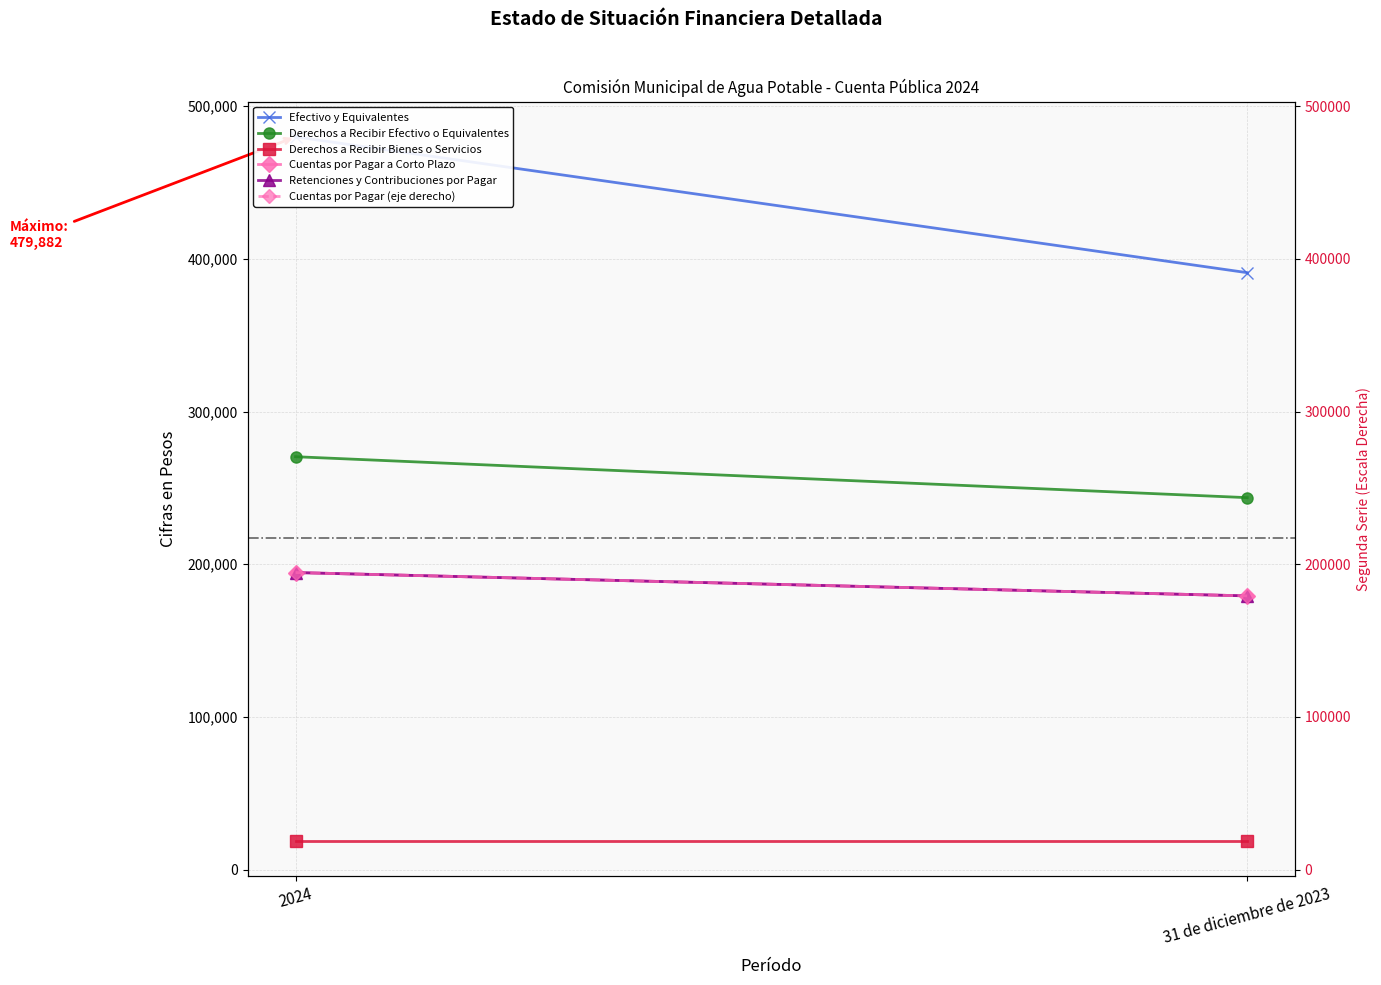

Reading left to right, transcribe all the data shown in this chart.

Efectivo y Equivalentes: 479882.0	390942.0
Derechos a Recibir Efectivo o Equivalentes: 270428.3	243615.4
Derechos a Recibir Bienes o Servicios: 18746.0	18746.0
Cuentas por Pagar a Corto Plazo: 194569.0	179286.1
Retenciones y Contribuciones por Pagar: 194569.0	179286.1
Cuentas por Pagar (eje derecho): 194569.0	179286.1